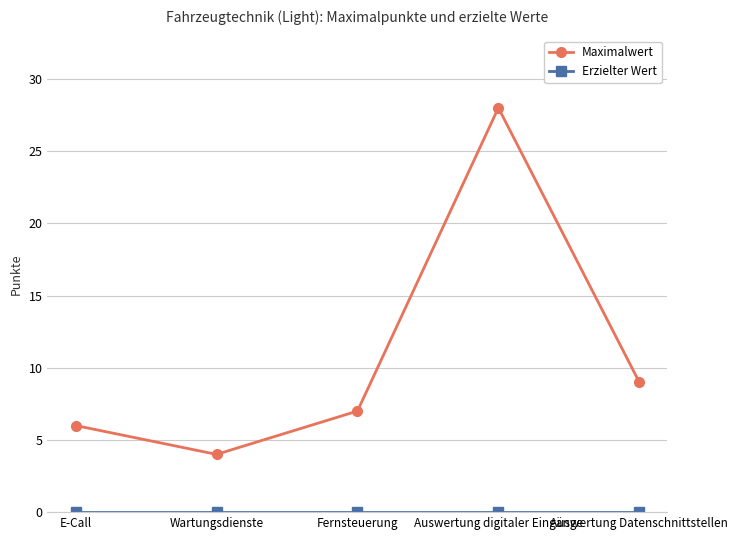

Is it true that Maximalwert equals 4 at Wartungsdienste?

True